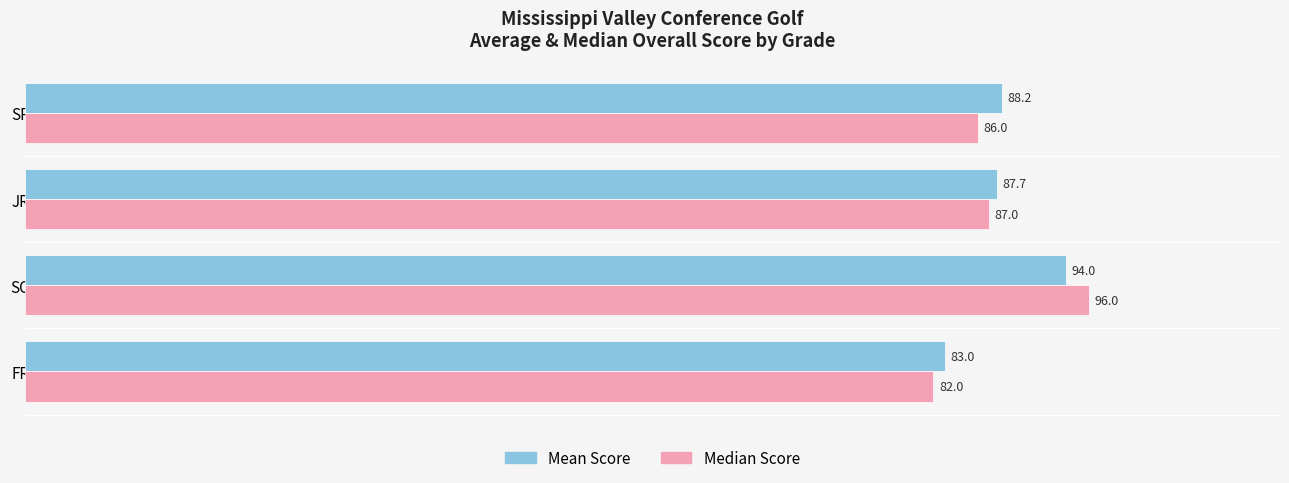

Where is Mean Score nearest to the value 88?

SR